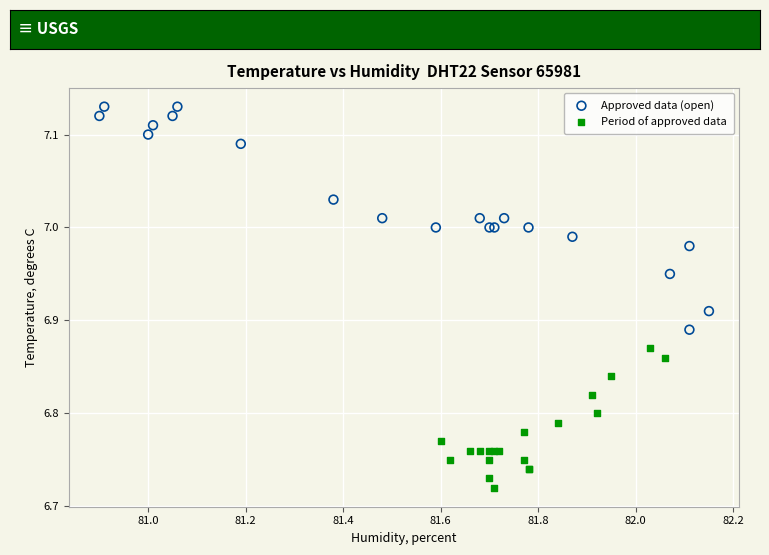

Which series has the largest Y range (max minus min)?

Approved data (open)